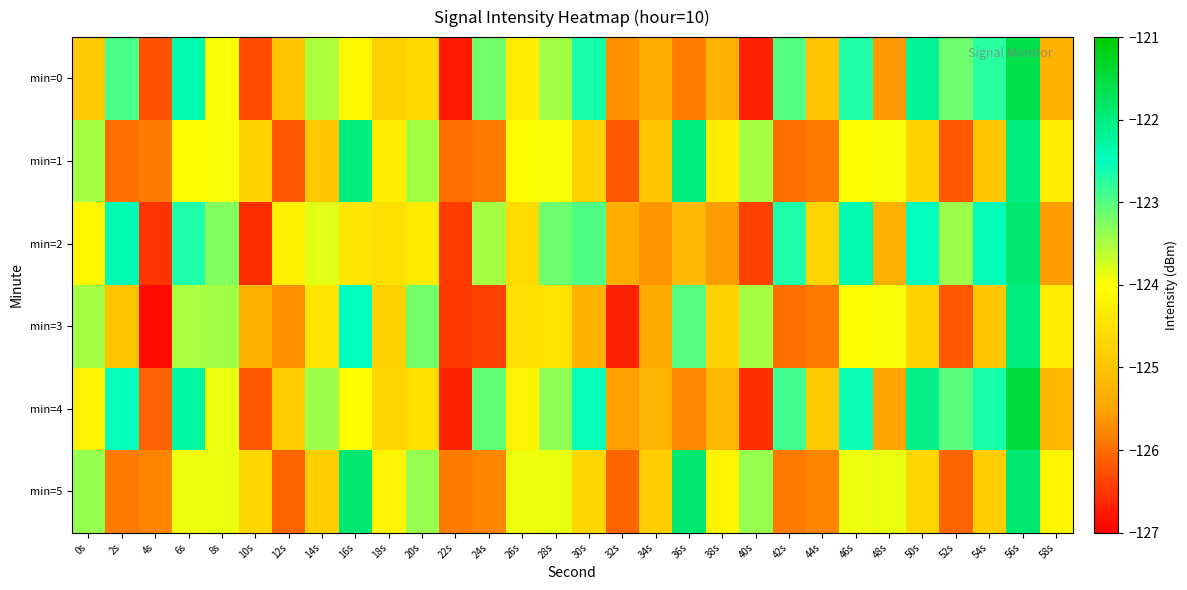

How many data points does each series have?

30